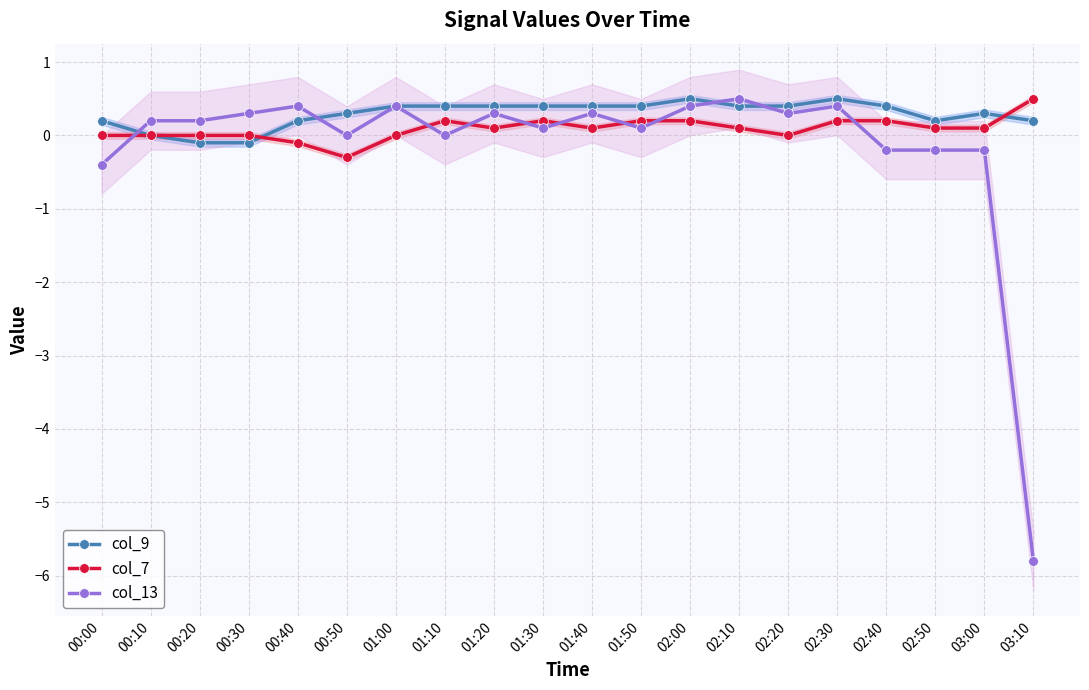

Where do col_13 and col_9 first cross each other?

00:00 and 00:10